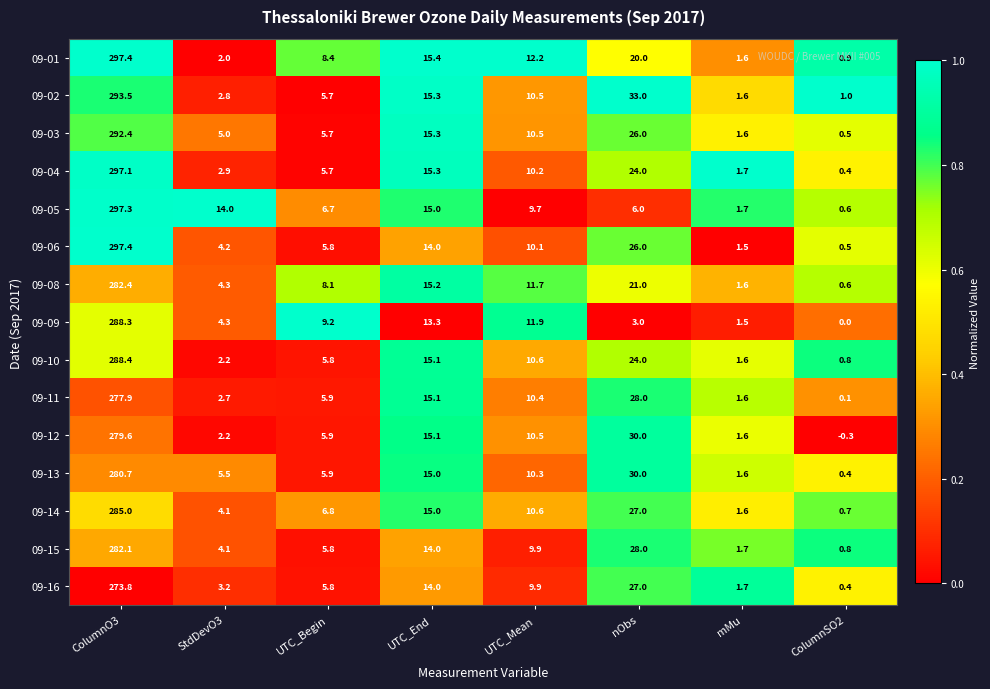

What is the total value across all series at ColumnSO2?

7.4